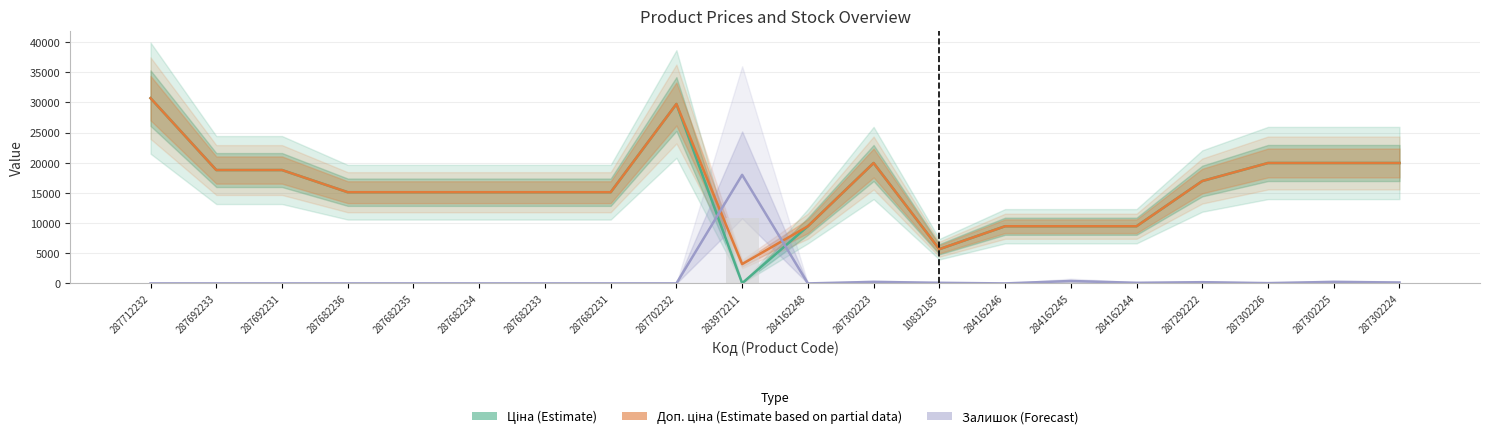

Which series has the largest total across all categories?

Доп. ціна (Estimate based on partial data)